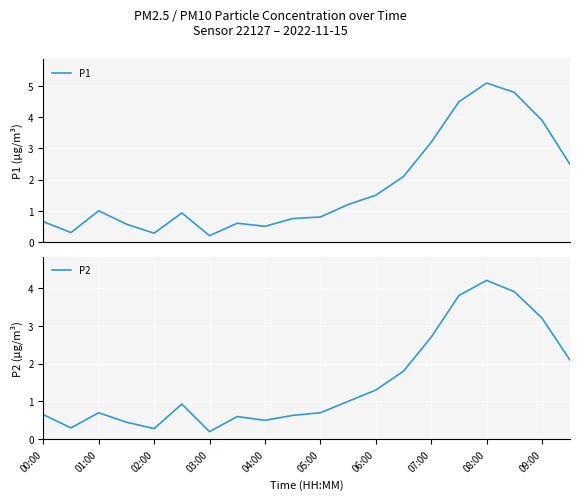

The P2 series shows 0.7 at 01:00. True or false?

True